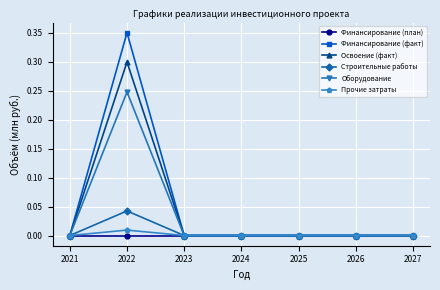

Count the number of categories in the chart.

7